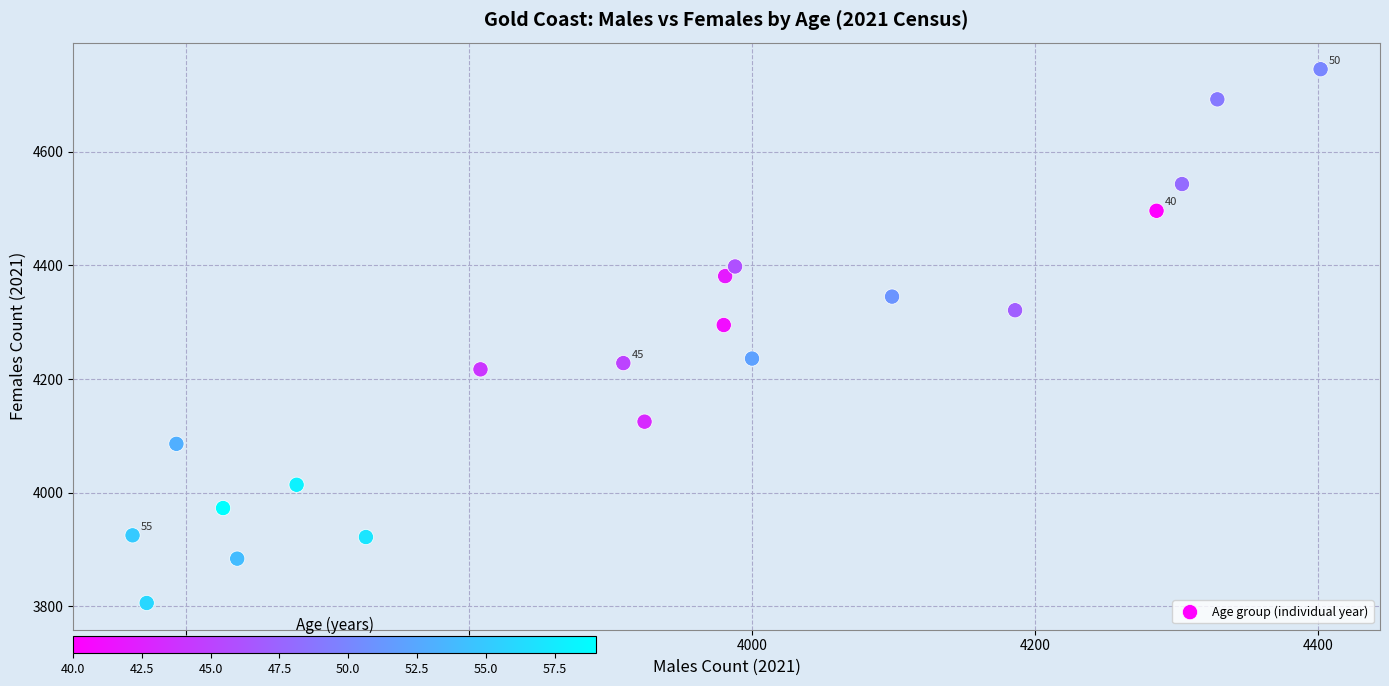

What is the range of X values (max minus min)?

840